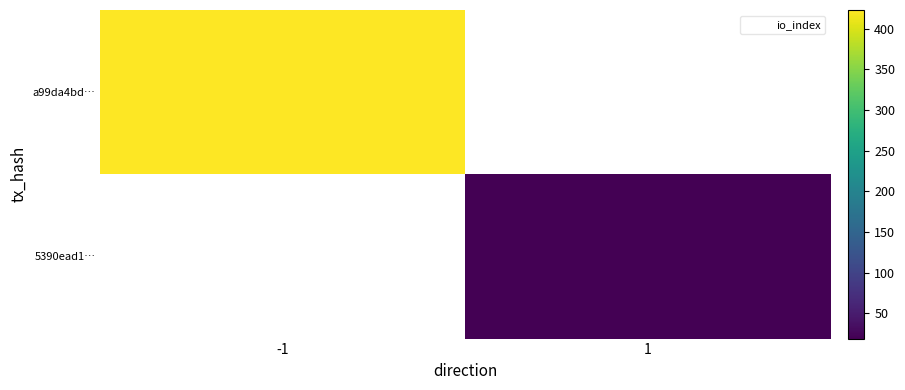

Rank the series by their average value, from lowest to highest.

a99da4bd…, 5390ead1…